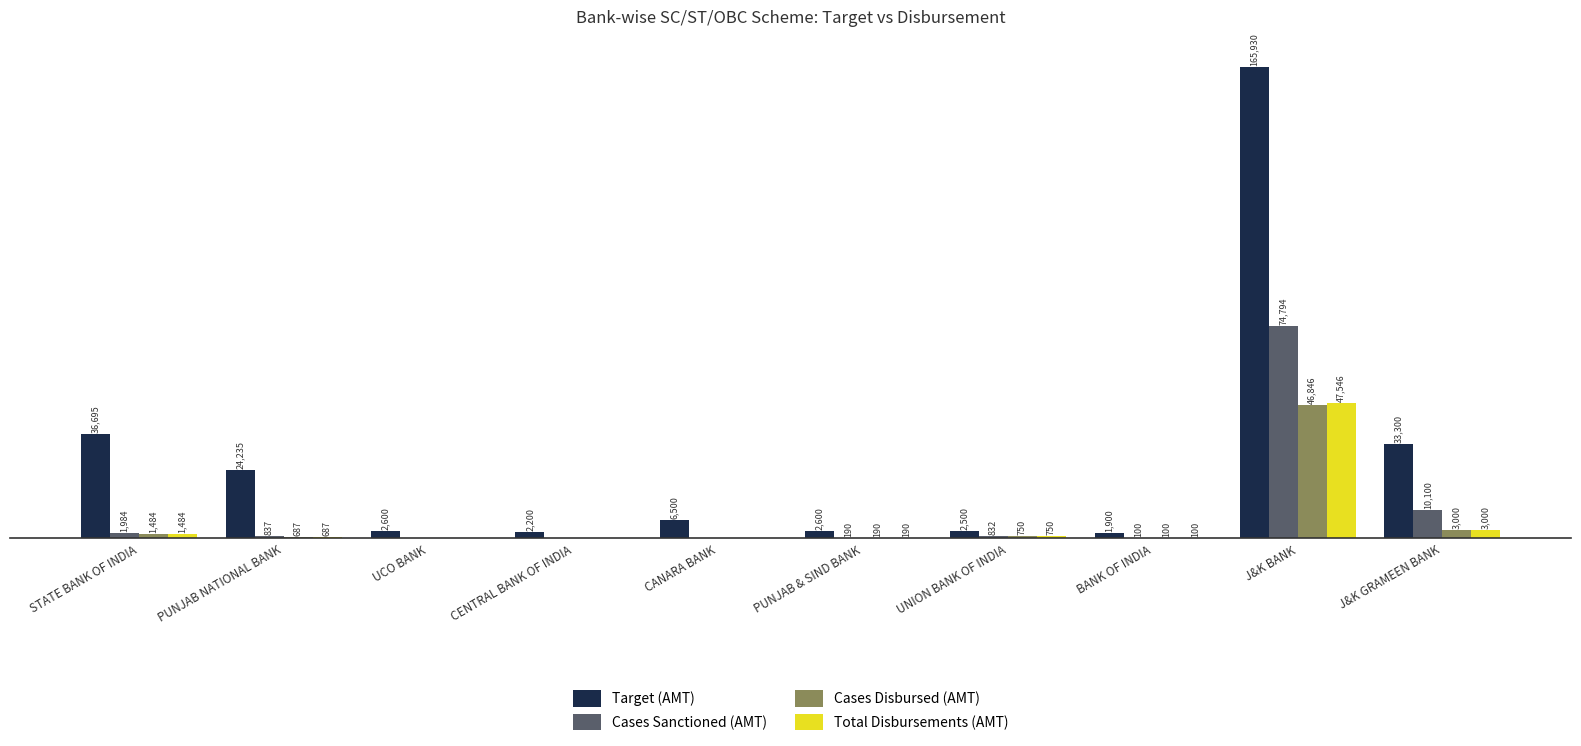

At which label does Total Disbursements (AMT) first exceed 687?

STATE BANK OF INDIA